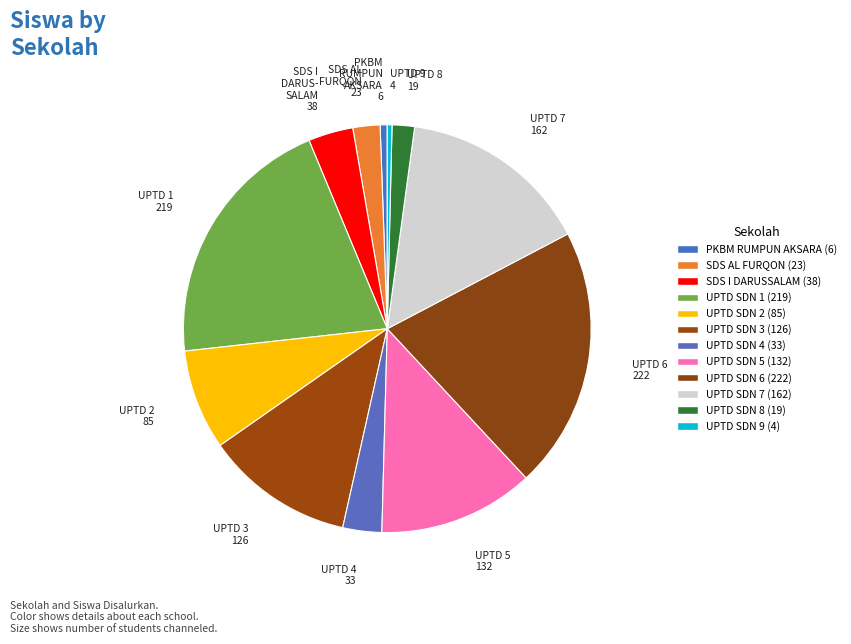

Is there a majority slice in this chart?

No